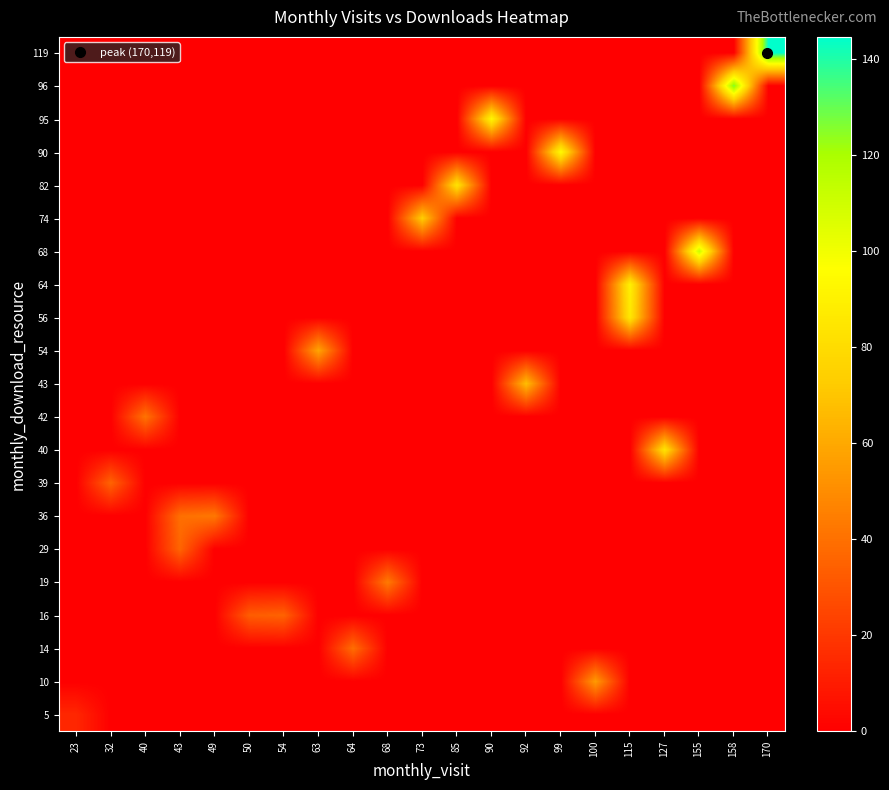

What is the total value across all series at 49?

42.5